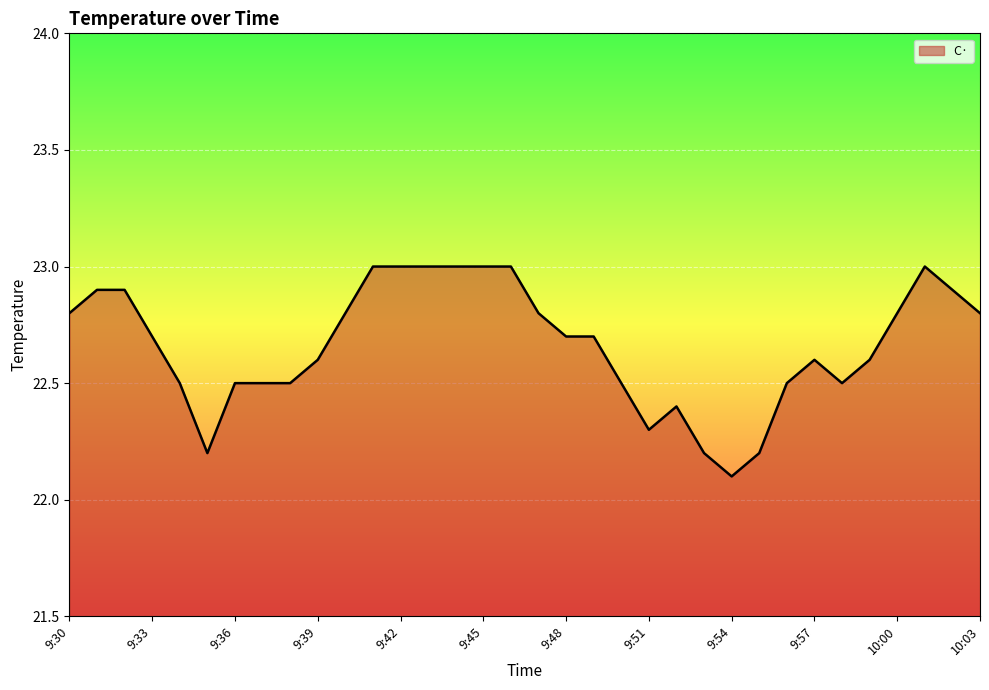

What is the difference between the maximum and minimum values?

0.9